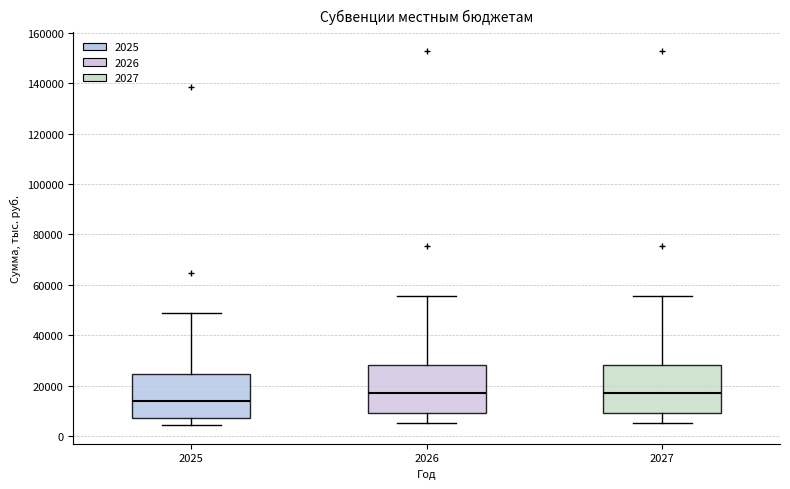

Which box has the lowest median line?

2025